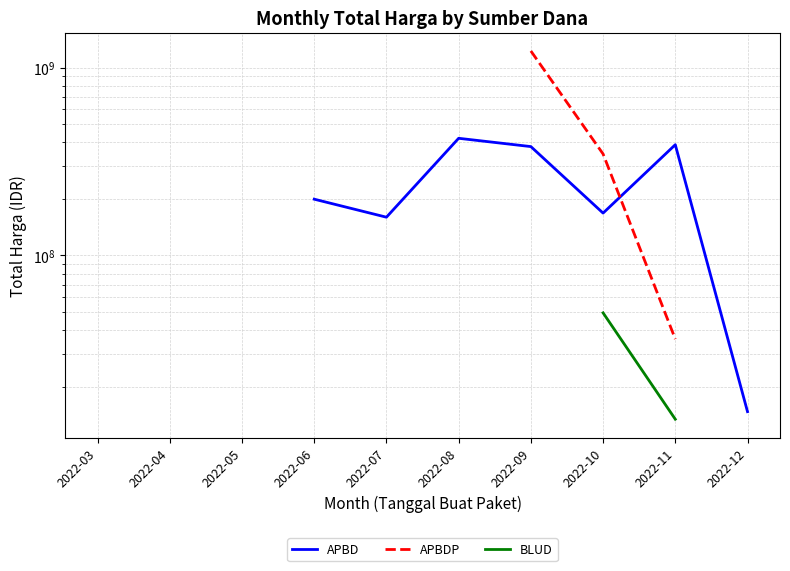

True or false: APBD and BLUD intersect in this chart.

False